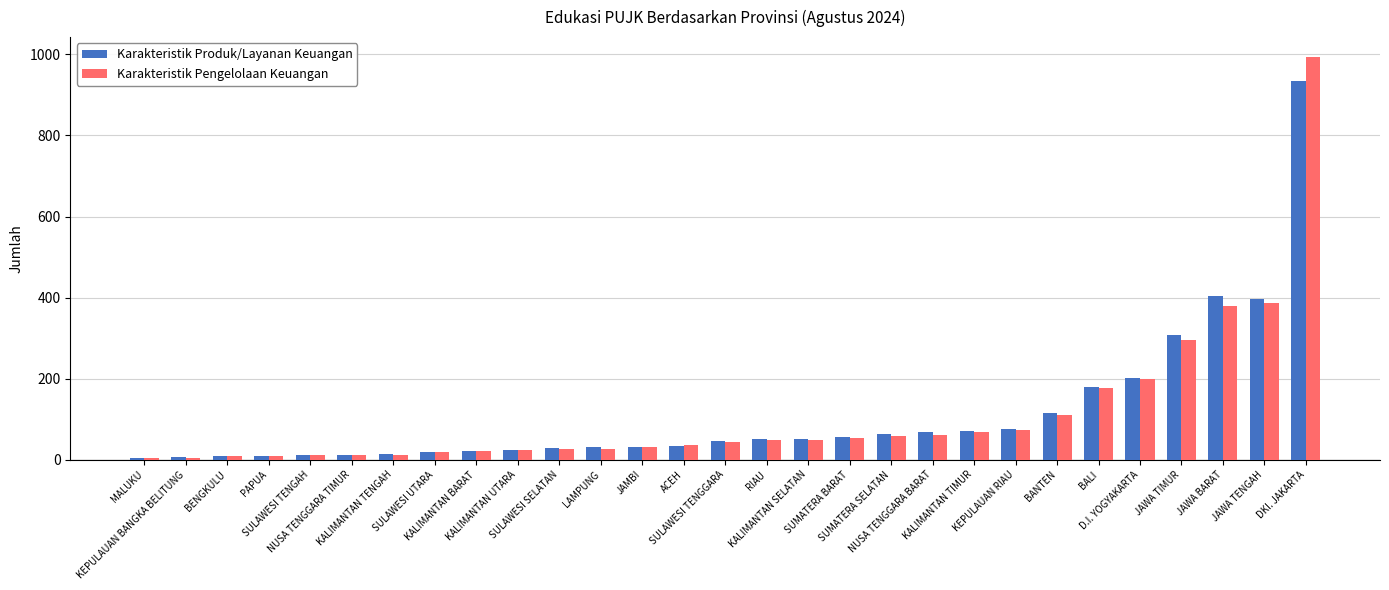

What are all the series names shown in the legend?

Karakteristik Produk/Layanan Keuangan, Karakteristik Pengelolaan Keuangan